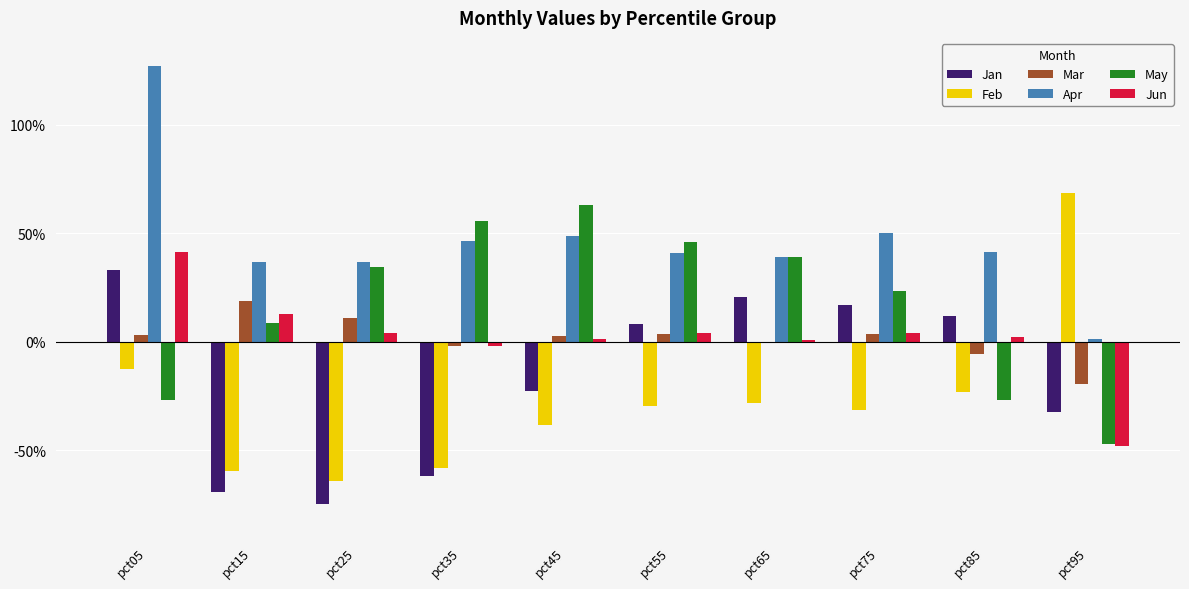

What is the smallest value displayed?

-0.7